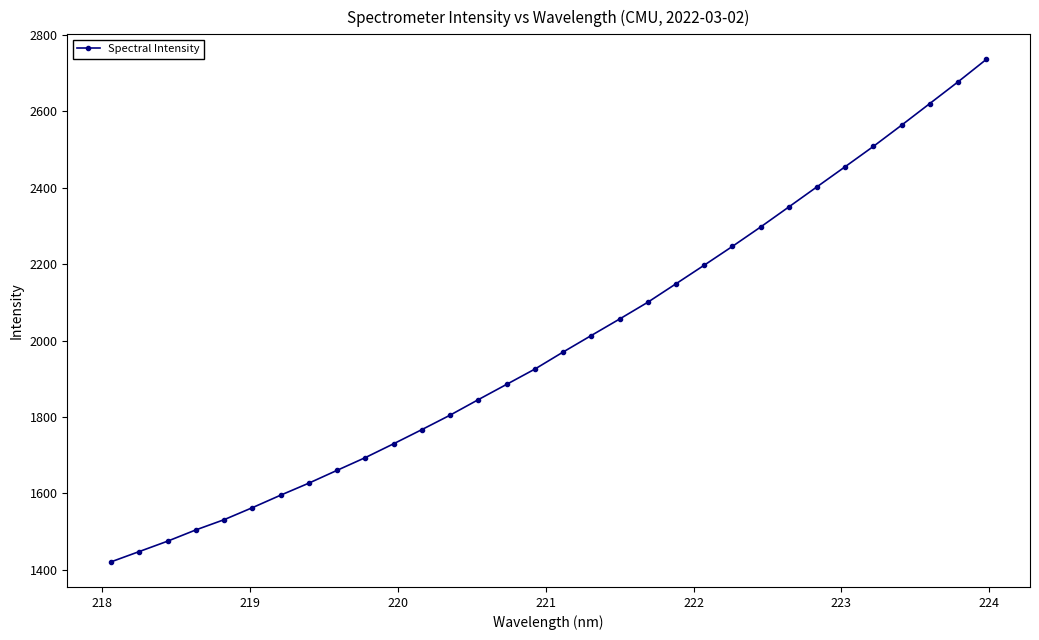

What is the value of the 11th point from the left?

1730.0